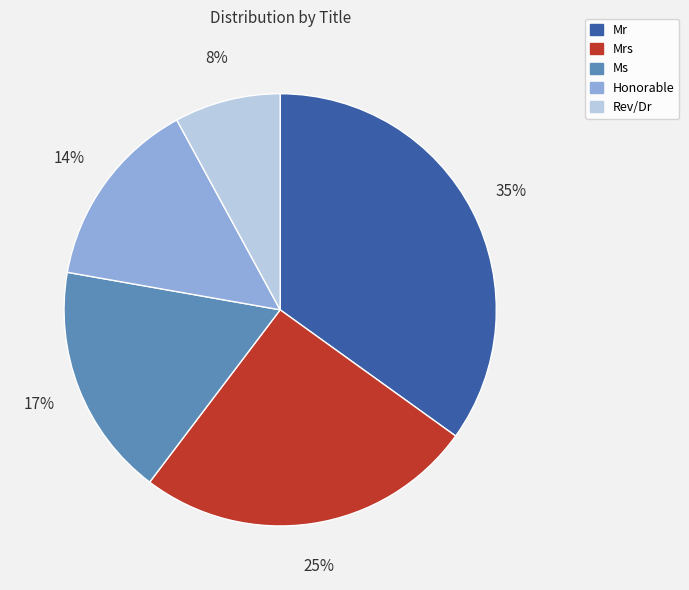

To the nearest percent, what is the average slice percentage?

20%